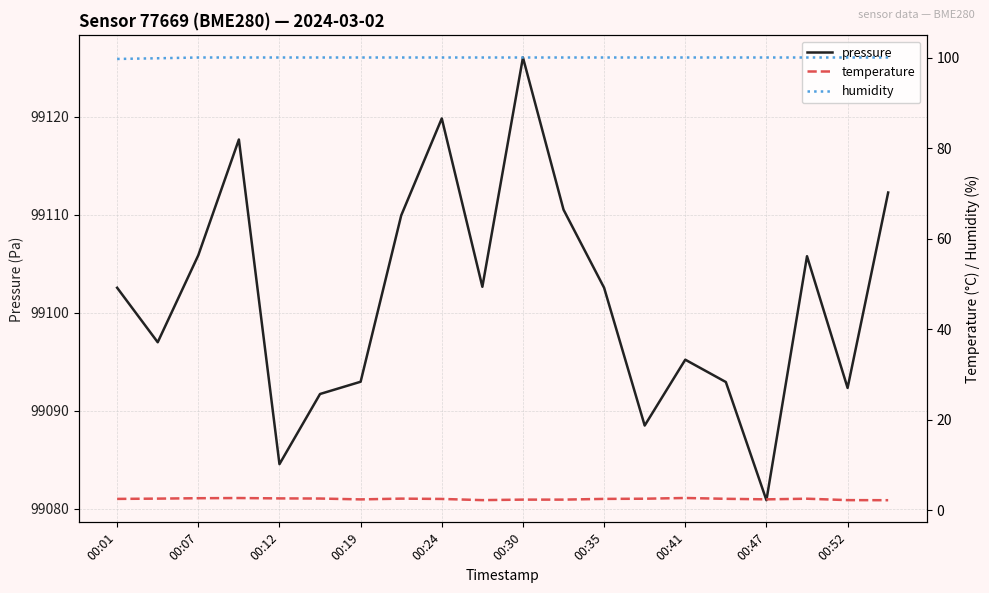

What is the maximum value shown in the chart?

99126.1